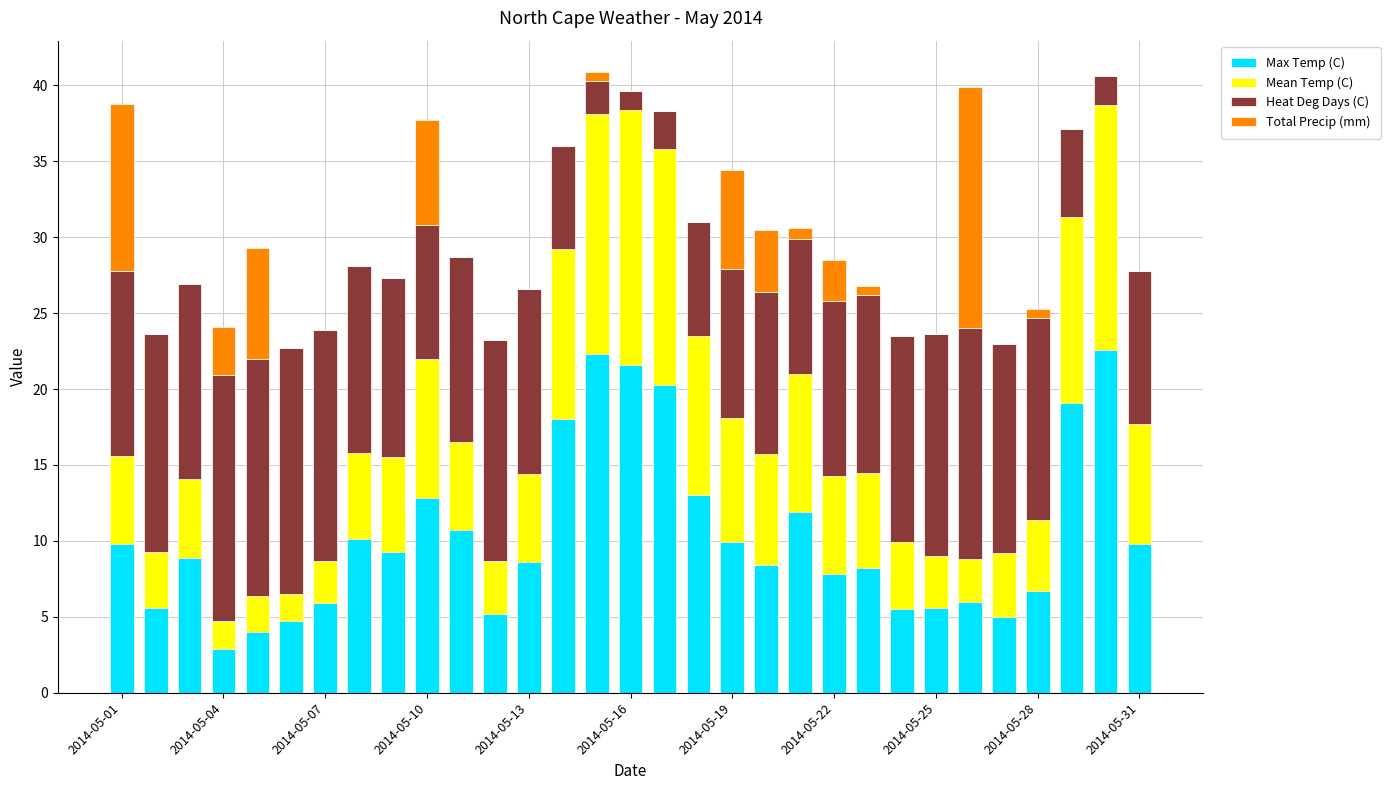

What is the highest value of the Max Temp (C) series?

22.6